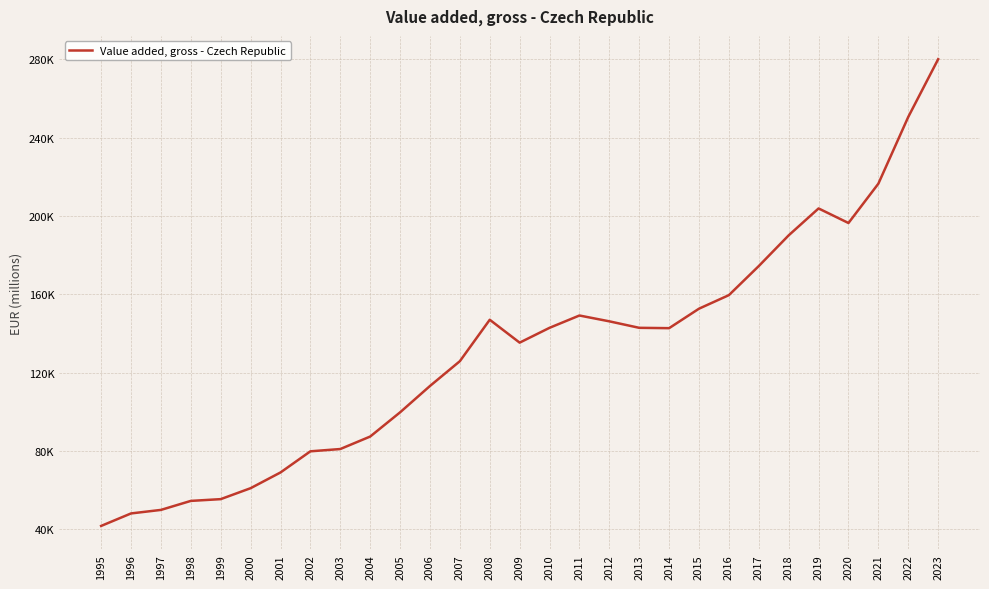

True or false: the data has more than 2 interior local peaks.

True